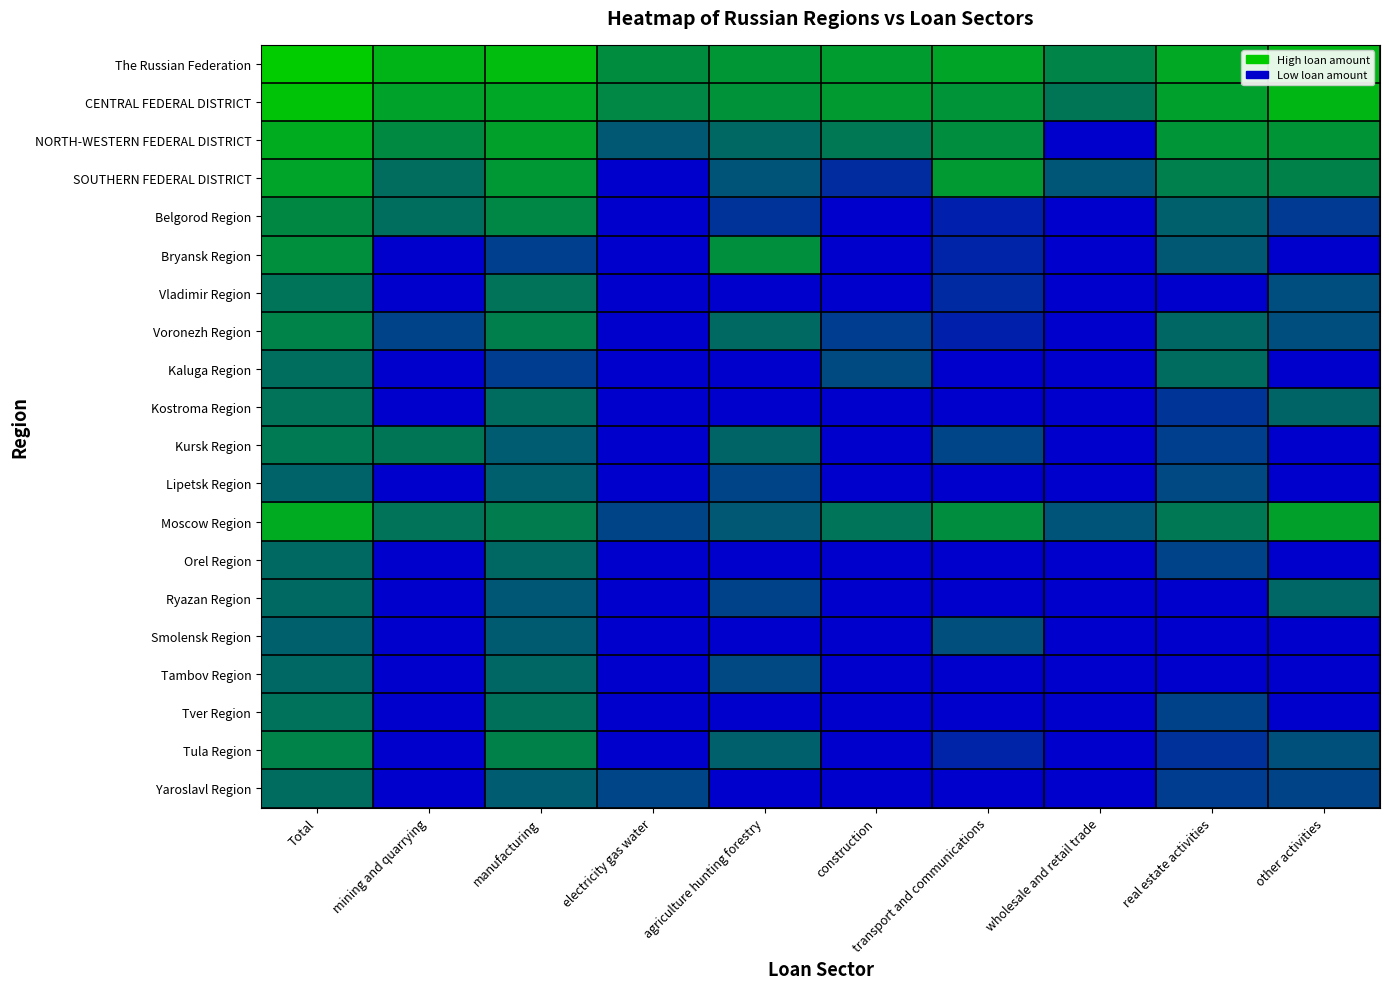

Rank the series by their maximum value, from highest to lowest.

The Russian Federation, CENTRAL FEDERAL DISTRICT, NORTH-WESTERN FEDERAL DISTRICT, Moscow Region, SOUTHERN FEDERAL DISTRICT, Bryansk Region, Belgorod Region, Voronezh Region, Tula Region, Kursk Region, Vladimir Region, Kostroma Region, Tver Region, Kaluga Region, Yaroslavl Region, Ryazan Region, Orel Region, Tambov Region, Lipetsk Region, Smolensk Region